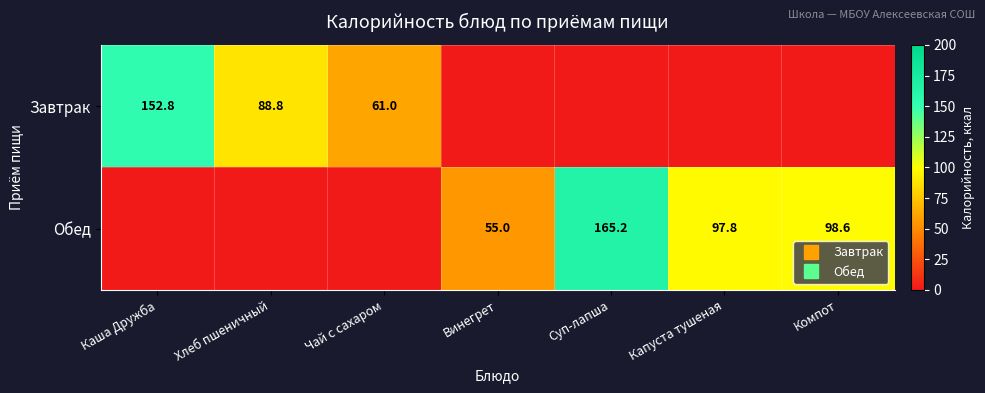

Which series has the largest total across all categories?

Обед